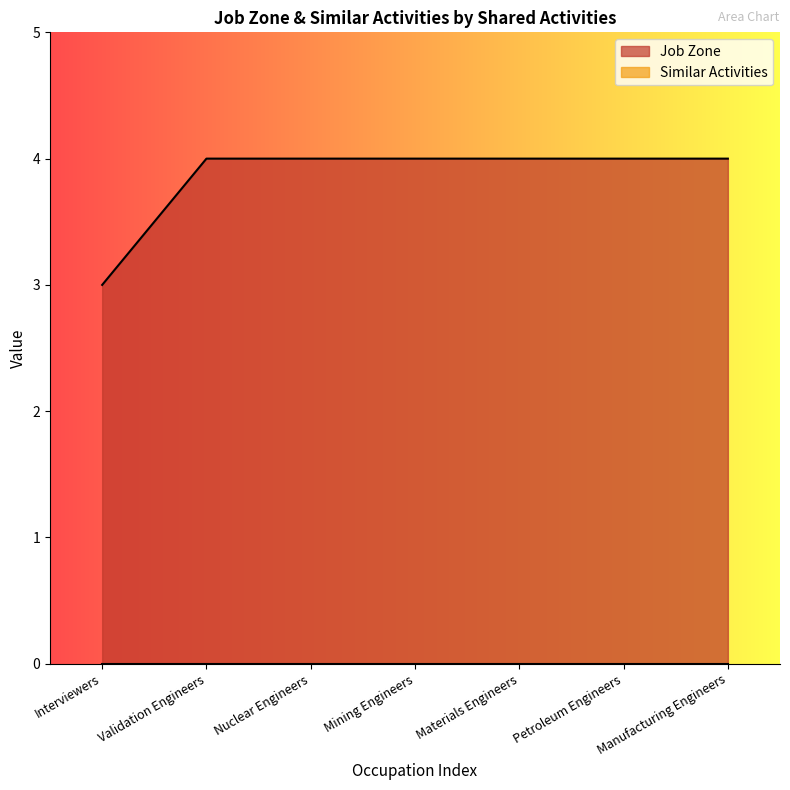

Rank the categories by value from highest to lowest.

Validation Engineers, Nuclear Engineers, Mining Engineers, Materials Engineers, Petroleum Engineers, Manufacturing Engineers, Interviewers